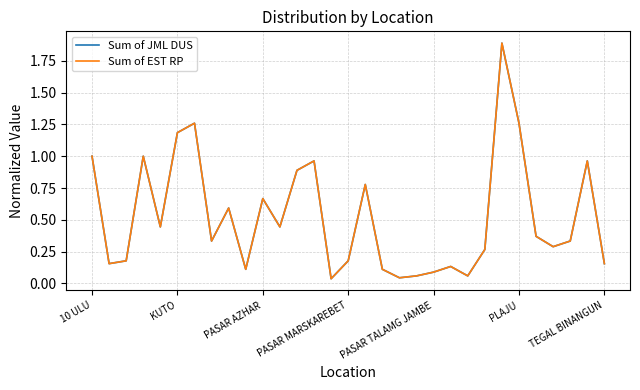

How many lines are shown in the chart?

2